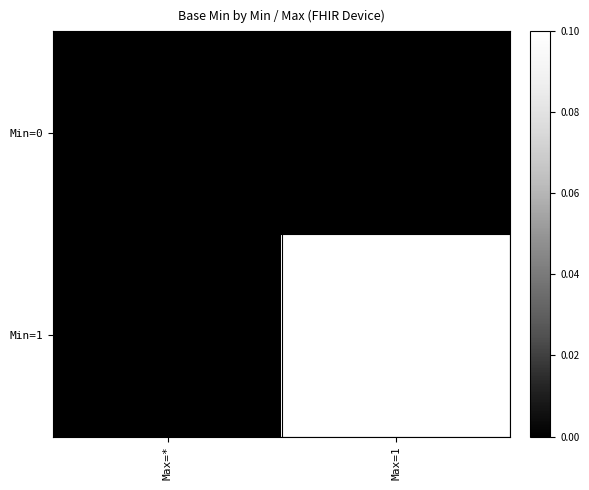

Which has a higher value, Max=1 or Max=*?

Max=1